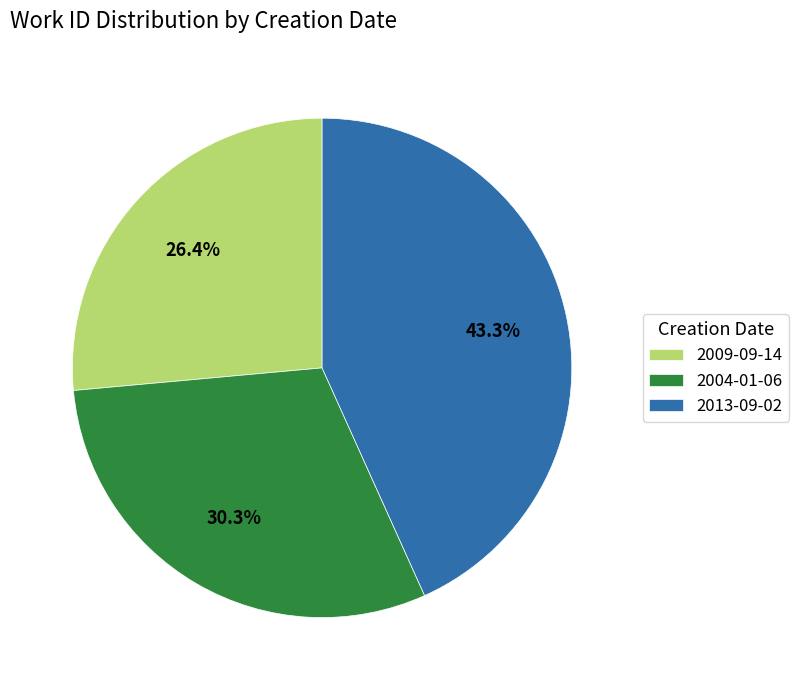

What percentage is the 2013-09-02 slice, to the nearest percent?

43%